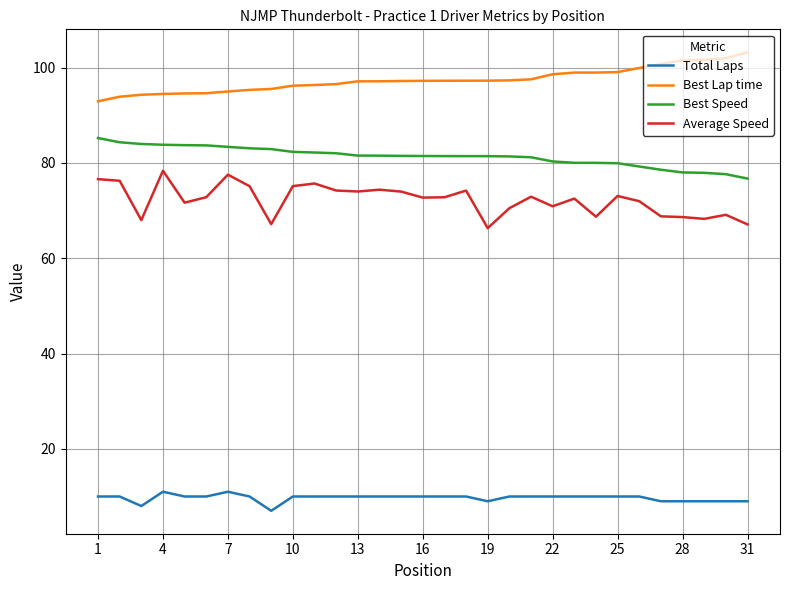

Does the chart display data point markers on the line(s)?

No